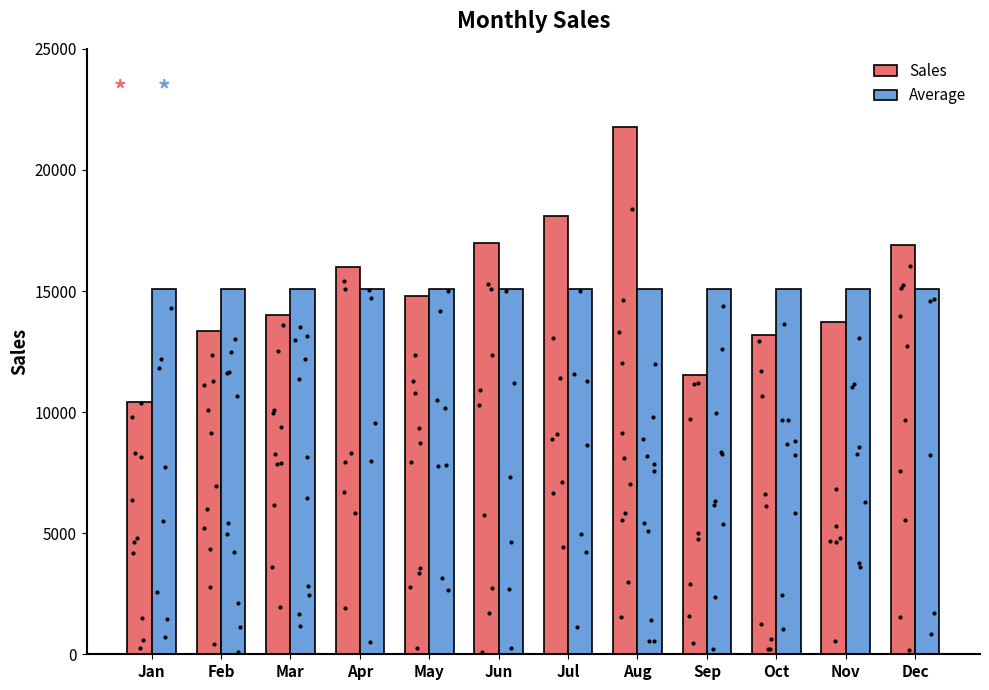

What is the sum of all Sales values?

180809.9